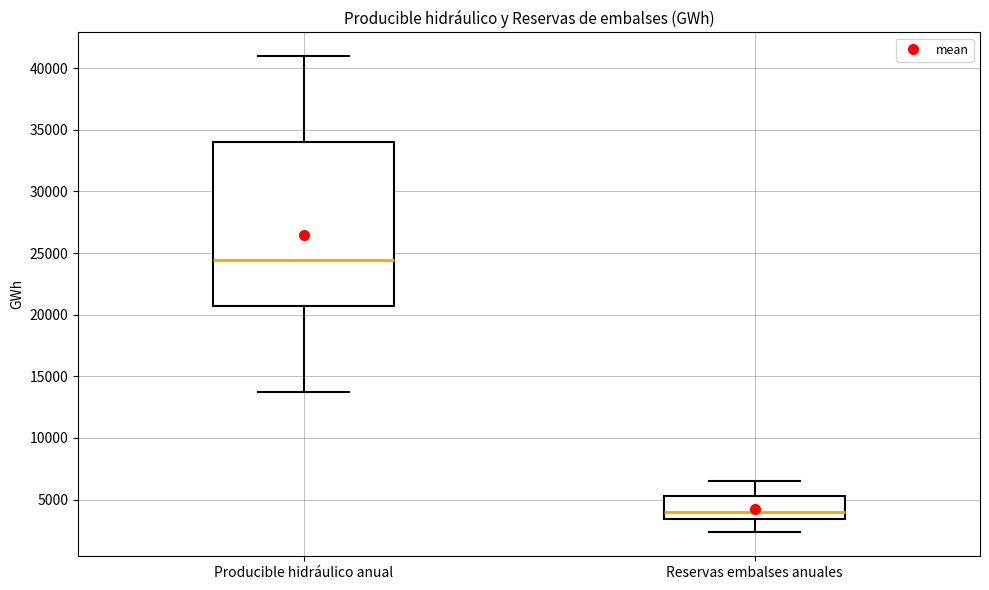

Reading left to right, read every box against the y-axis: the position of its median line, the range the box covers, and the ends of its whiskers. The values are not printed on the chart, so give them approximately, as read against the axis.

Producible hidráulico anual: median 24500, box 20500 to 34000, whiskers 13500 to 41000
Reservas embalses anuales: median 4000, box 3500 to 5500, whiskers 2500 to 6500